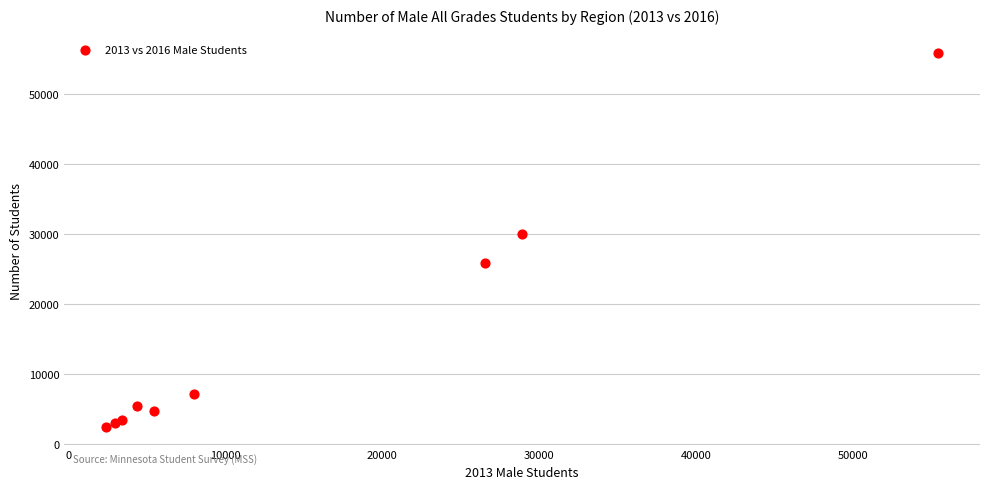

What Y value in the scatter plot is closest to 29093?

30027